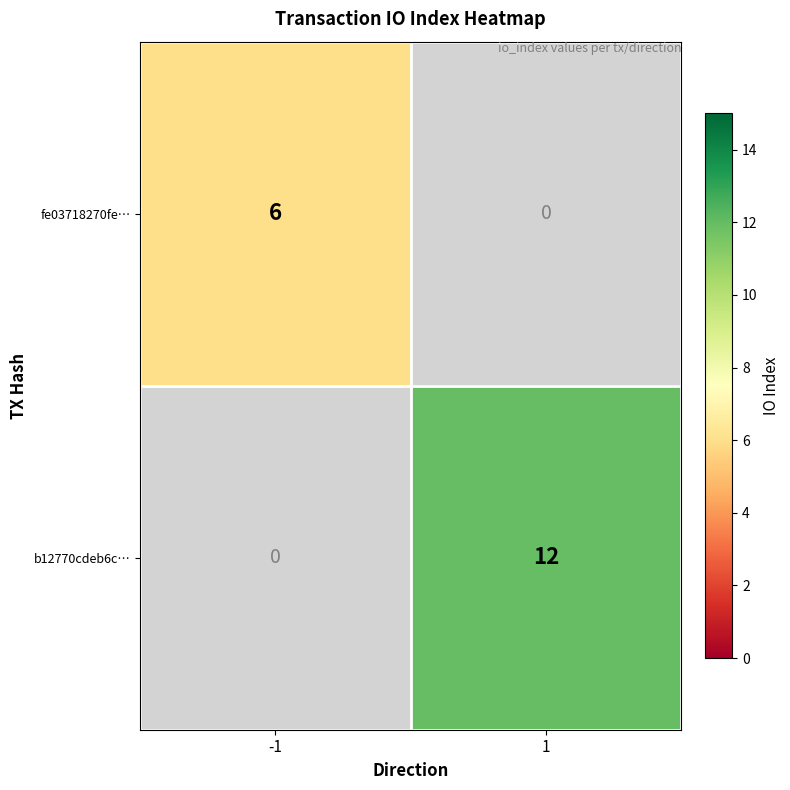

True or false: b12770cdeb6c… has a value of 8 at 1.

False